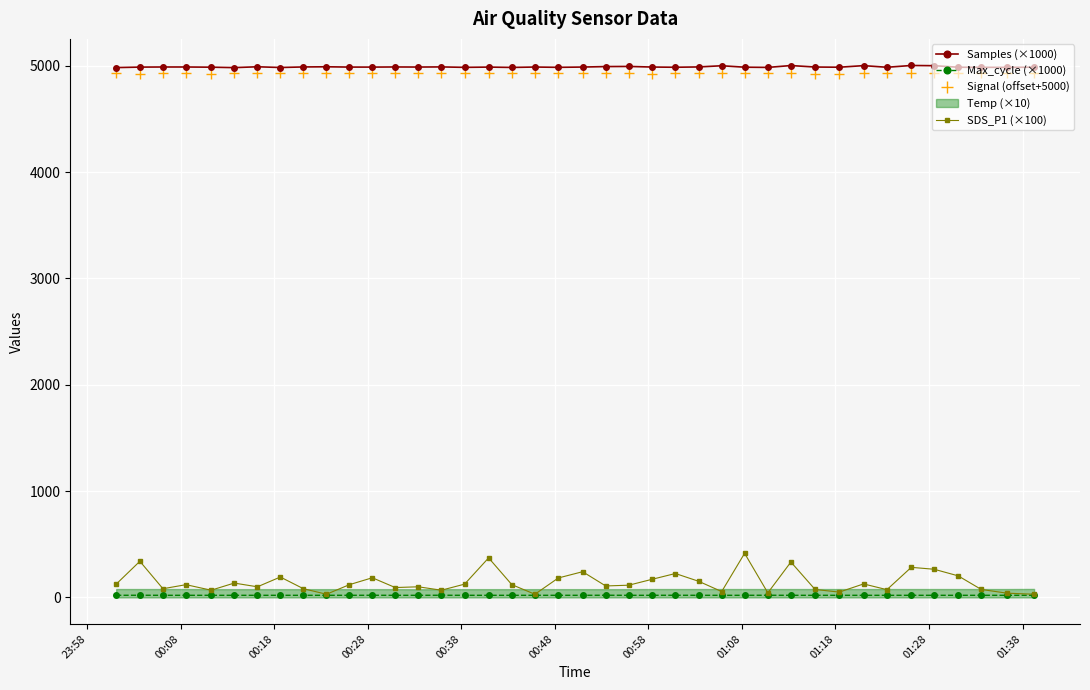

What is the value of the Samples (×1000) point at the 34th from the left?

4986.7